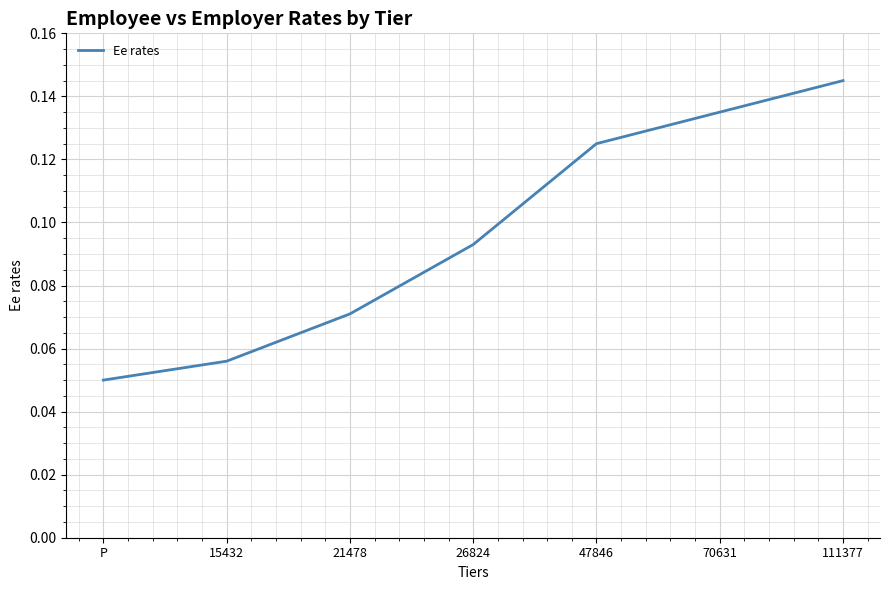

How many lines are shown in the chart?

1